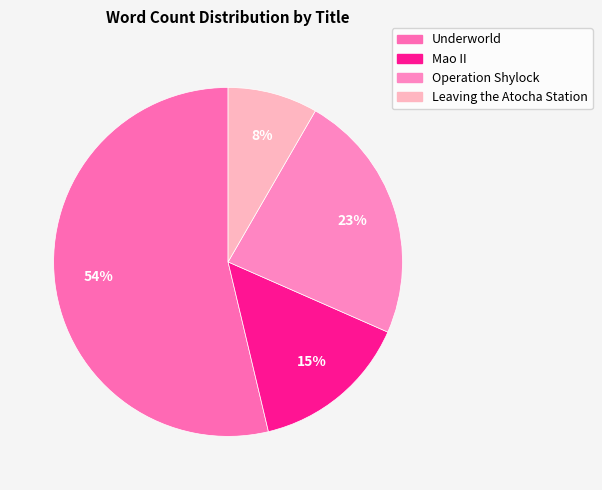

Which has a higher value, Leaving the Atocha Station or Mao II?

Mao II